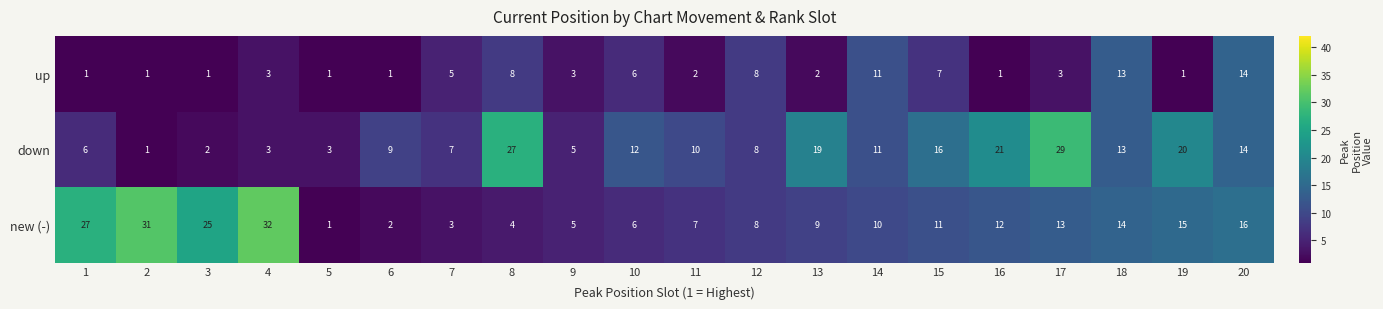

How many categories are shown in the chart?

20